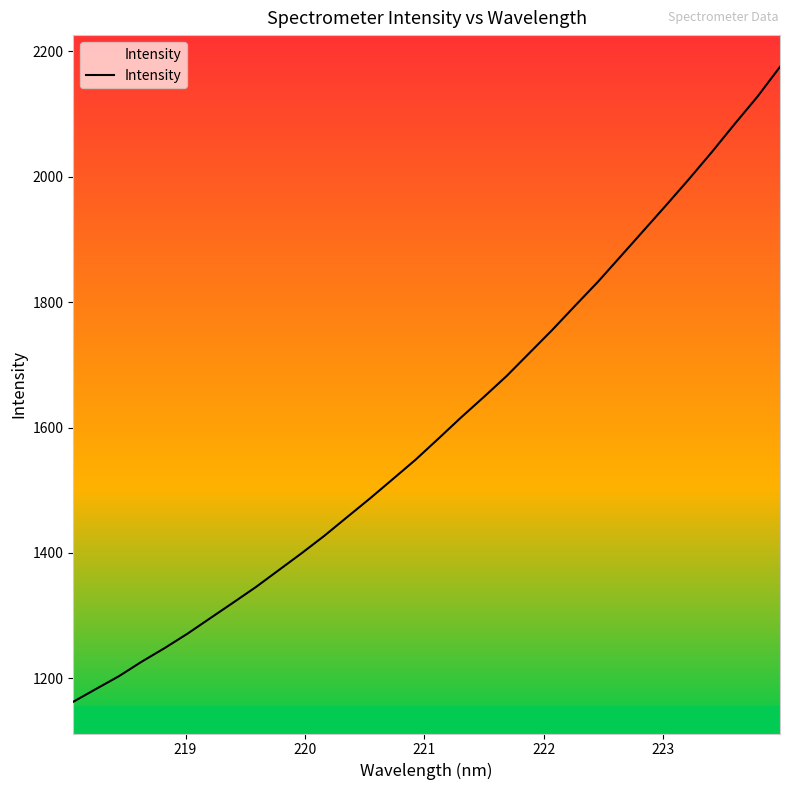

True or false: there are more than 0 points higher than both neighbors.

False